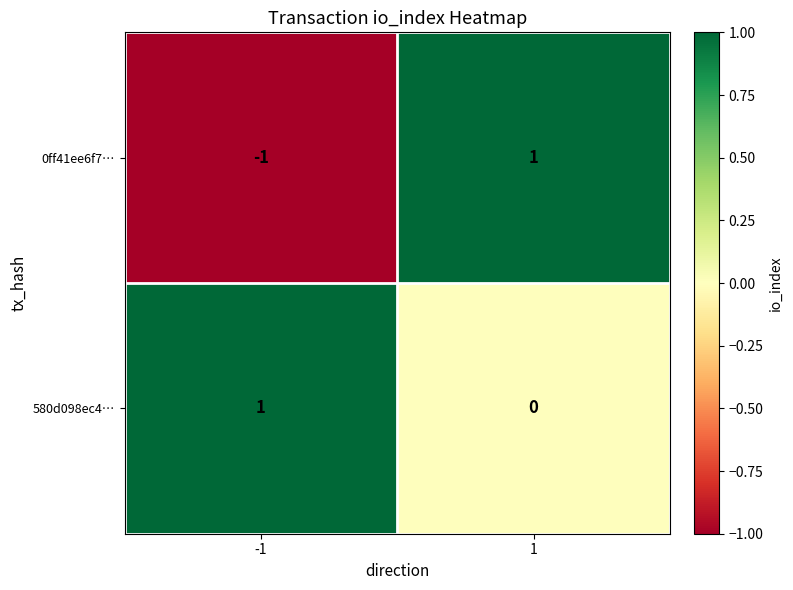

Which series has the largest total across all categories?

580d098ec4…